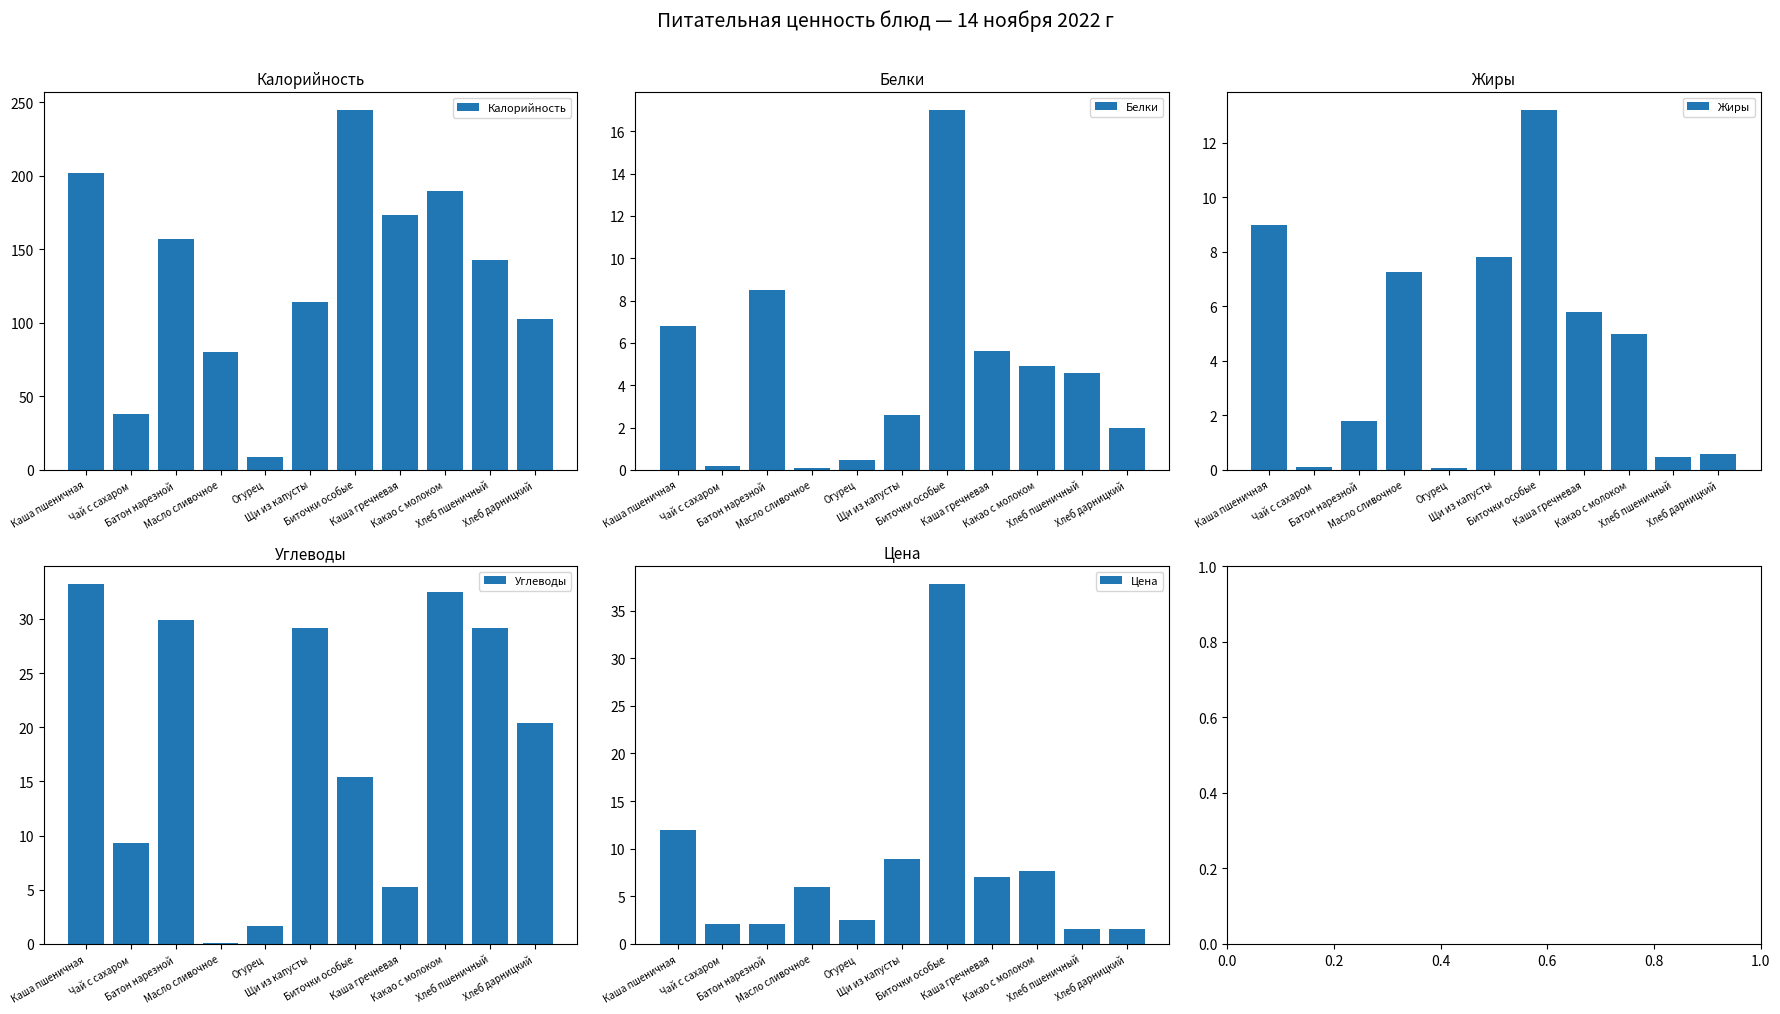

What is the average value of the Белки series?

4.8